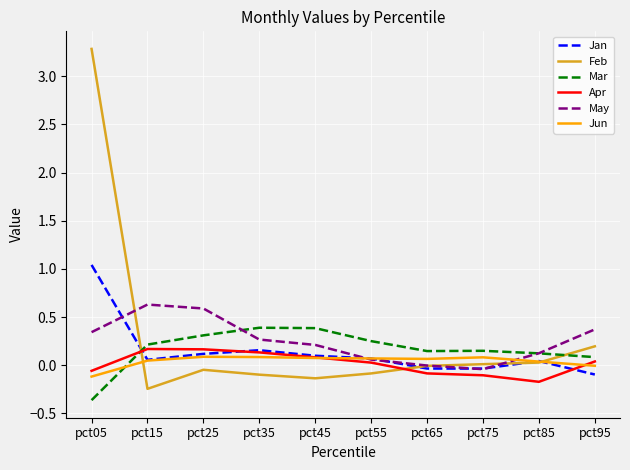

The value of May at pct75 is -0.0. True or false?

True